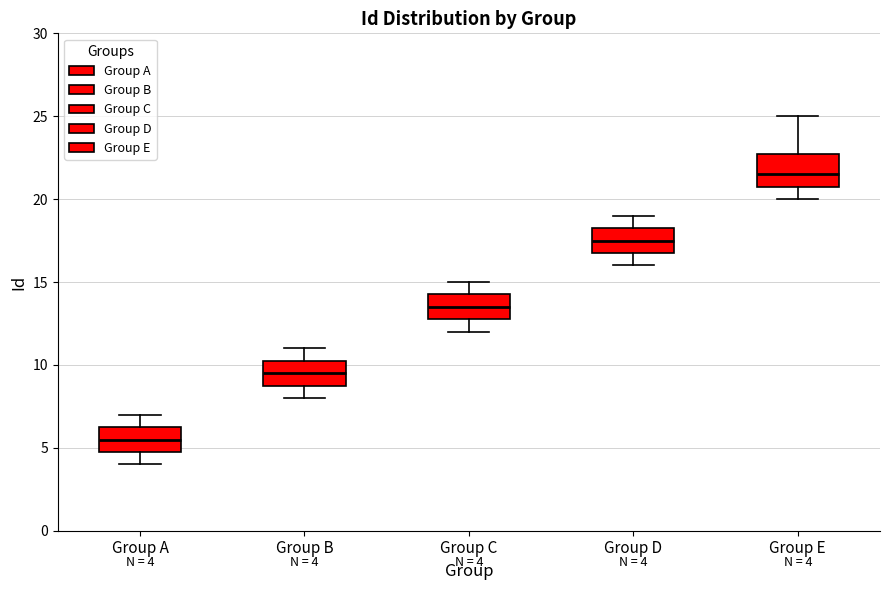

Which box is the tallest, from its lower edge to its upper edge?

Group E